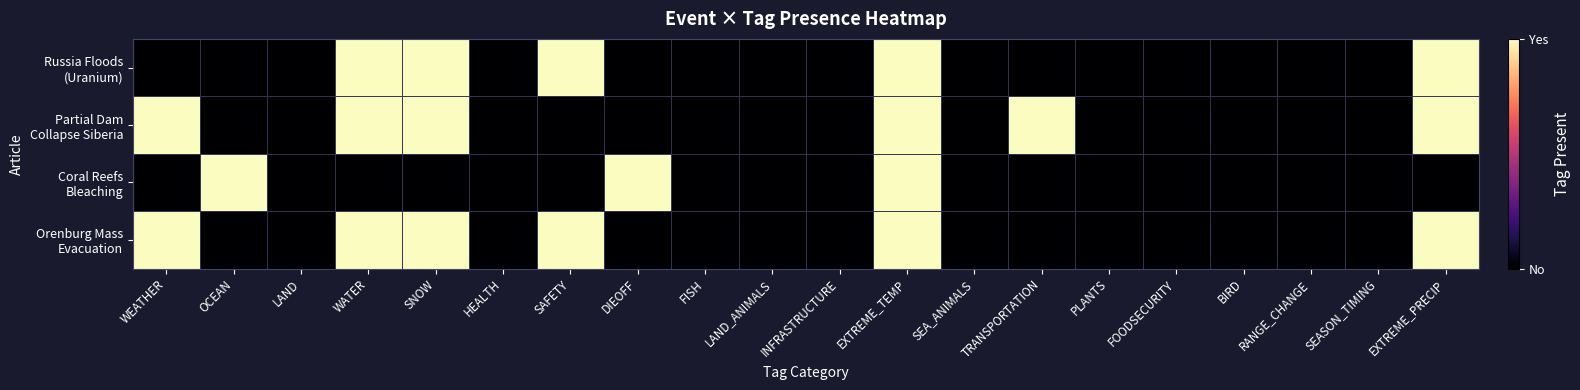

At which category is the sum across all series the highest?

EXTREME_TEMP